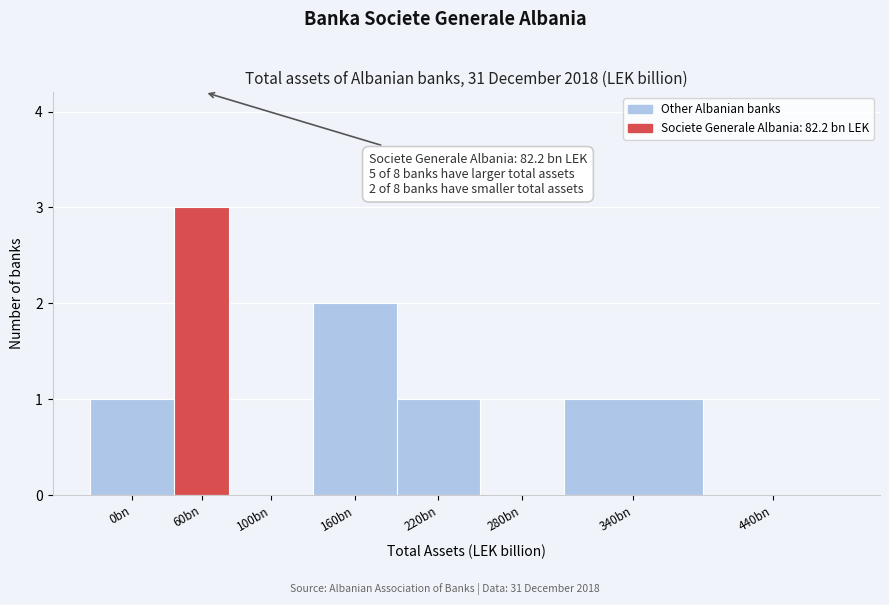

Reading left to right, what are all the values shown in this chart?

0bn=1	60bn=3	100bn=0	160bn=2	220bn=1	280bn=0	340bn=1	440bn=0